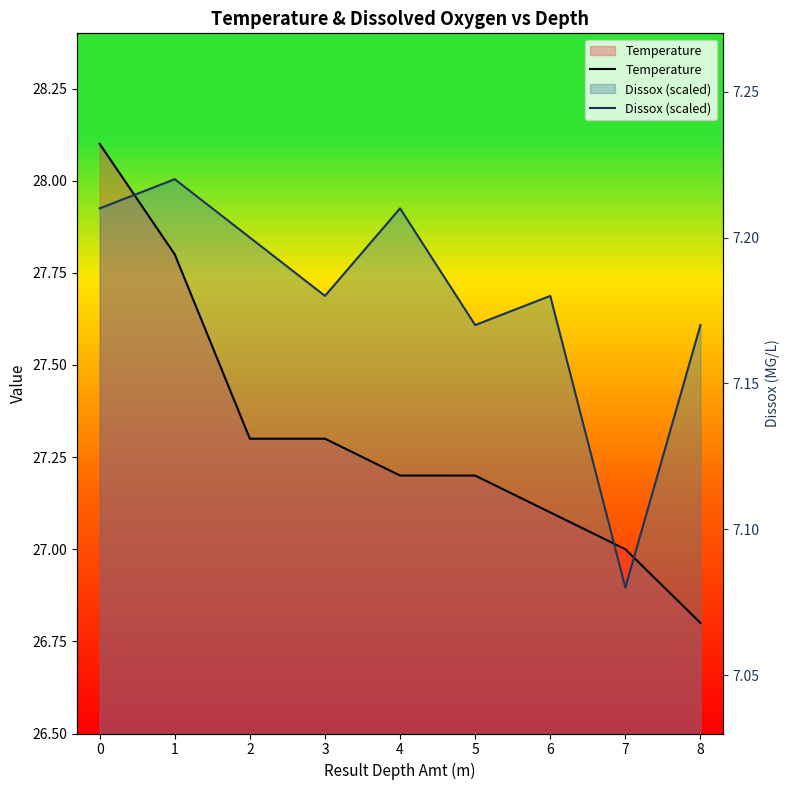

What is the sum of all Dissox (scaled) values?

249.2